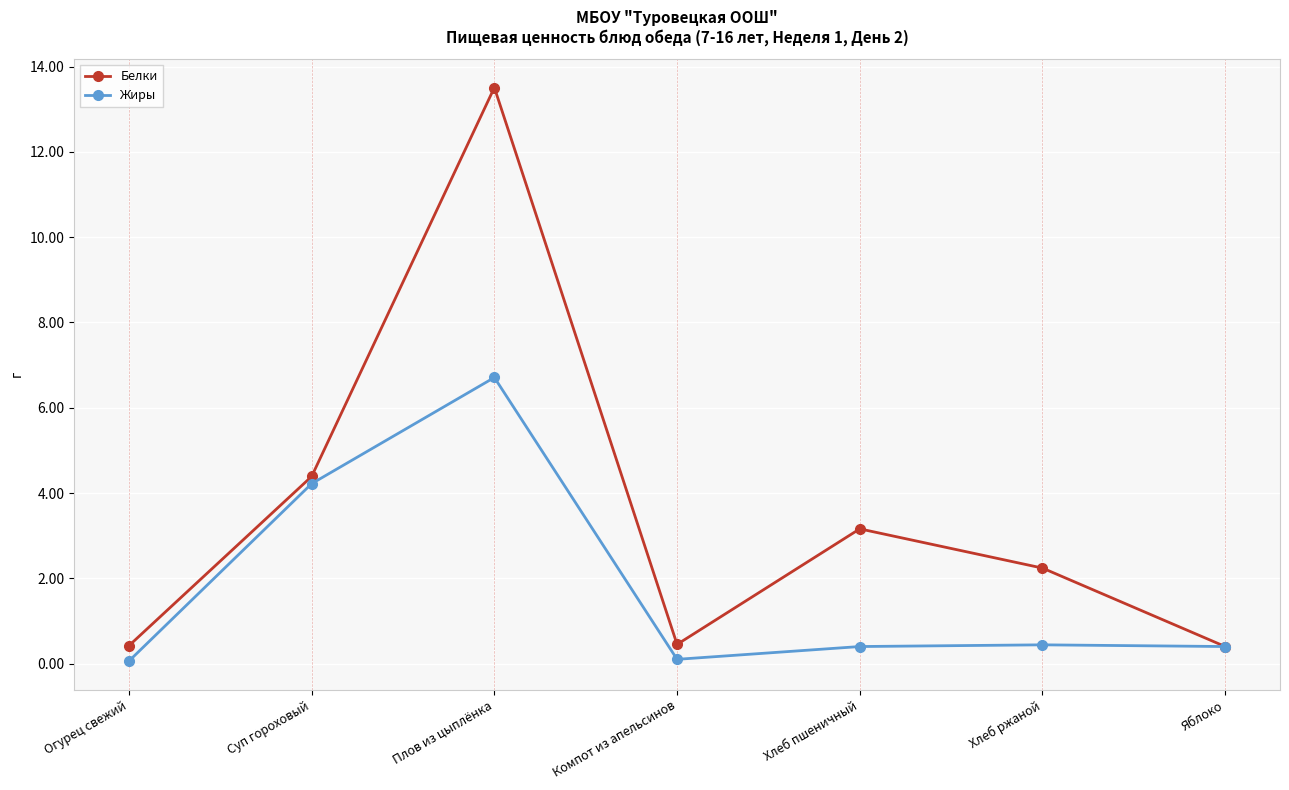

What is the difference between the Белки values at Огурец свежий and Плов из цыплёнка?

13.1